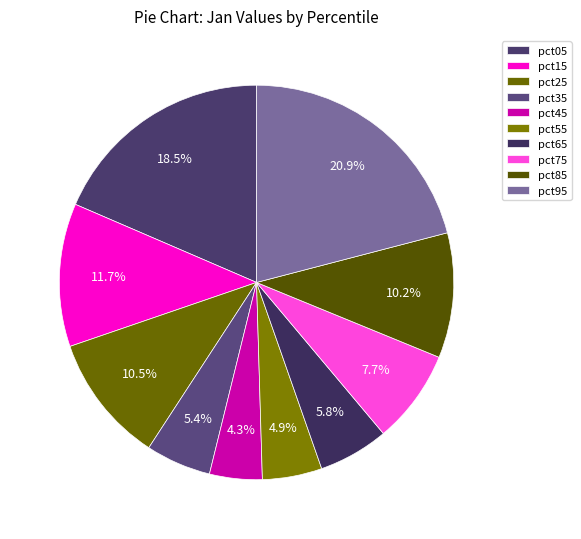

Which category has the biggest portion of the pie?

pct95